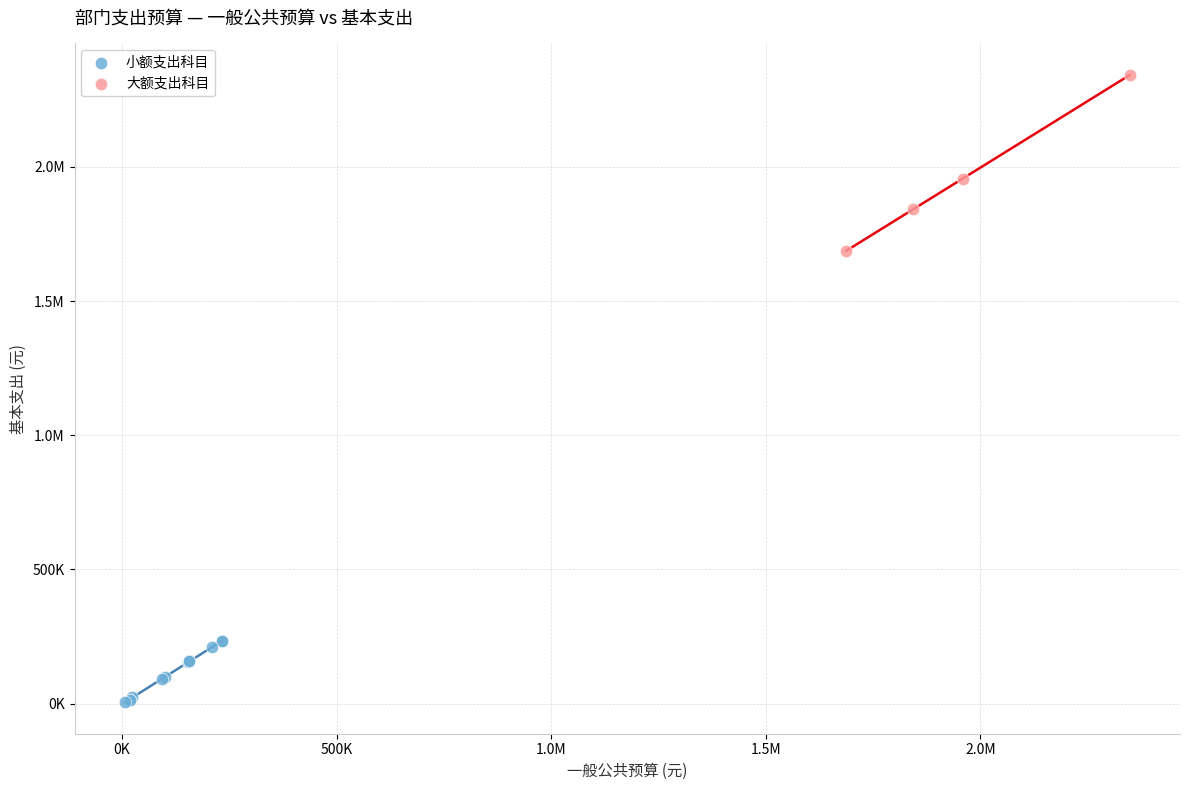

What are all the series names shown in the legend?

小额支出科目, 大额支出科目